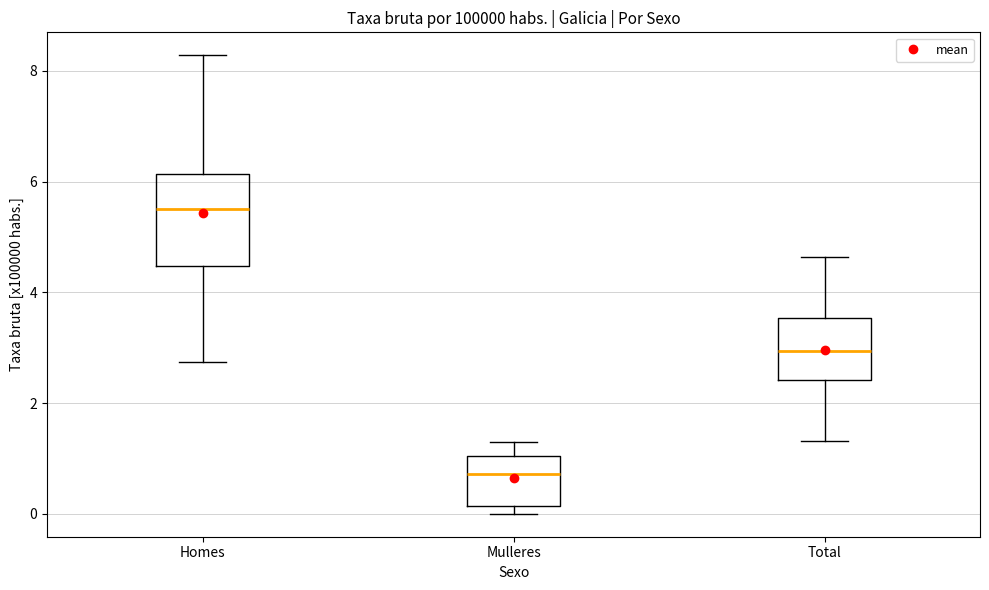

Which box is the tallest, from its lower edge to its upper edge?

Homes